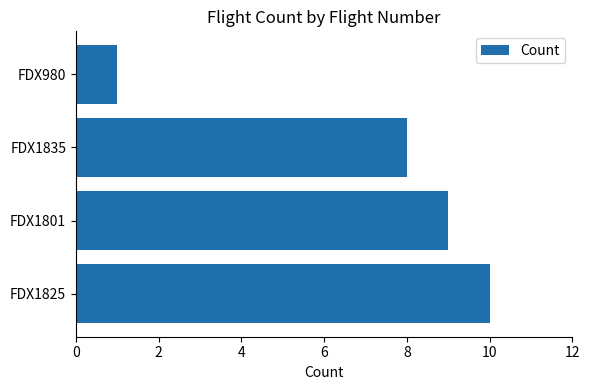

Which label corresponds to the smallest value in the chart?

FDX980